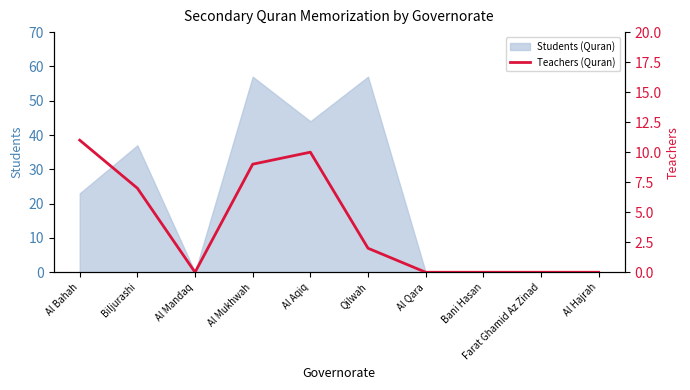

At which category does the chart reach its minimum across all series?

Al Mandaq